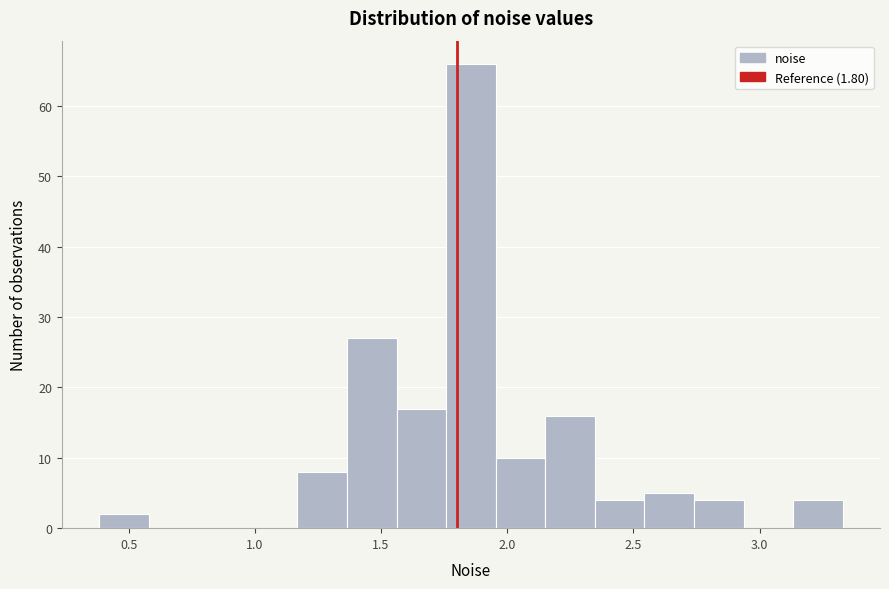

Around what value on the x-axis is the tallest bar? Give the approximate position of its centre, as read against the axis.

1.85